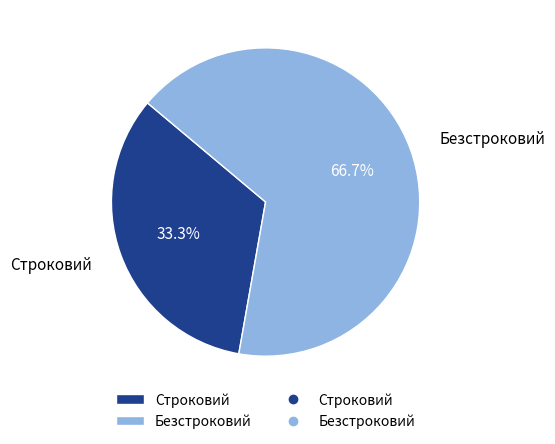

How many slices are in this pie chart?

2